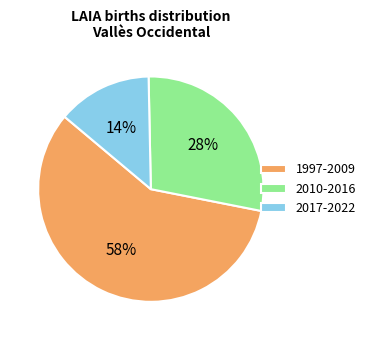

Between 1997-2009 and 2010-2016, which is larger?

1997-2009